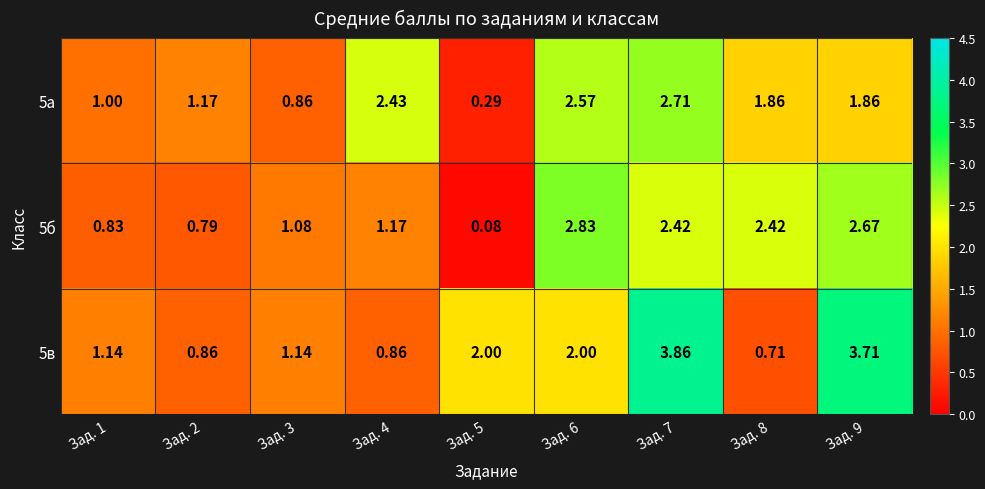

Is the value of 5в at Зад. 3 greater than the value of 5а at Зад. 8?

No